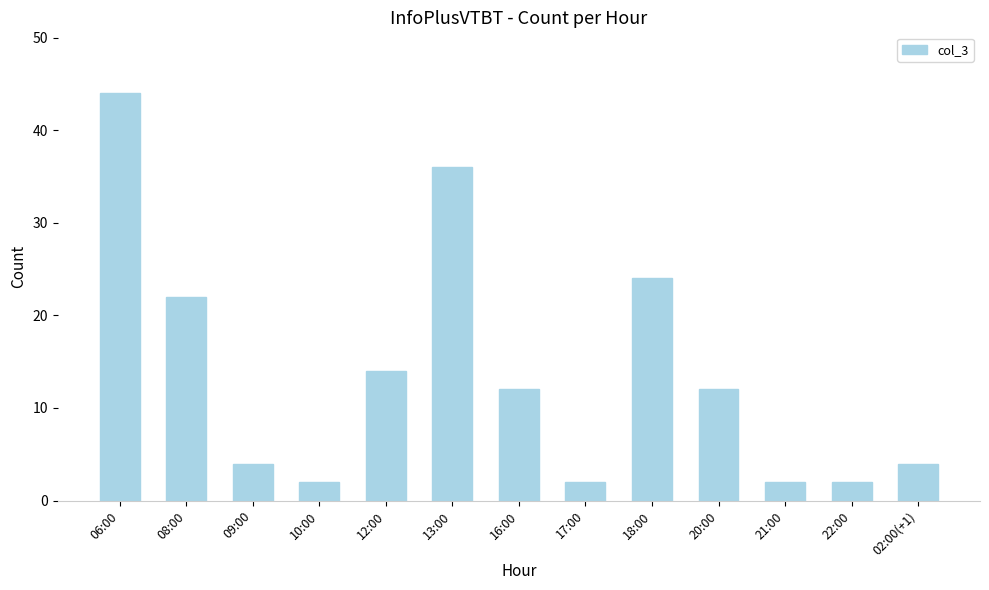

What position from the left is 16:00?

7